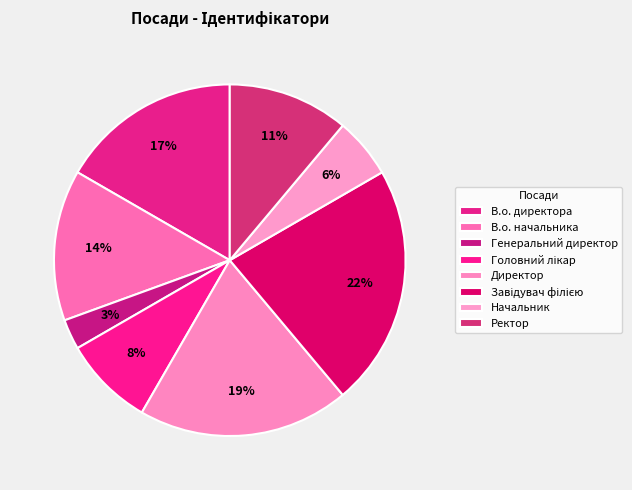

How many segments does this pie chart have?

8